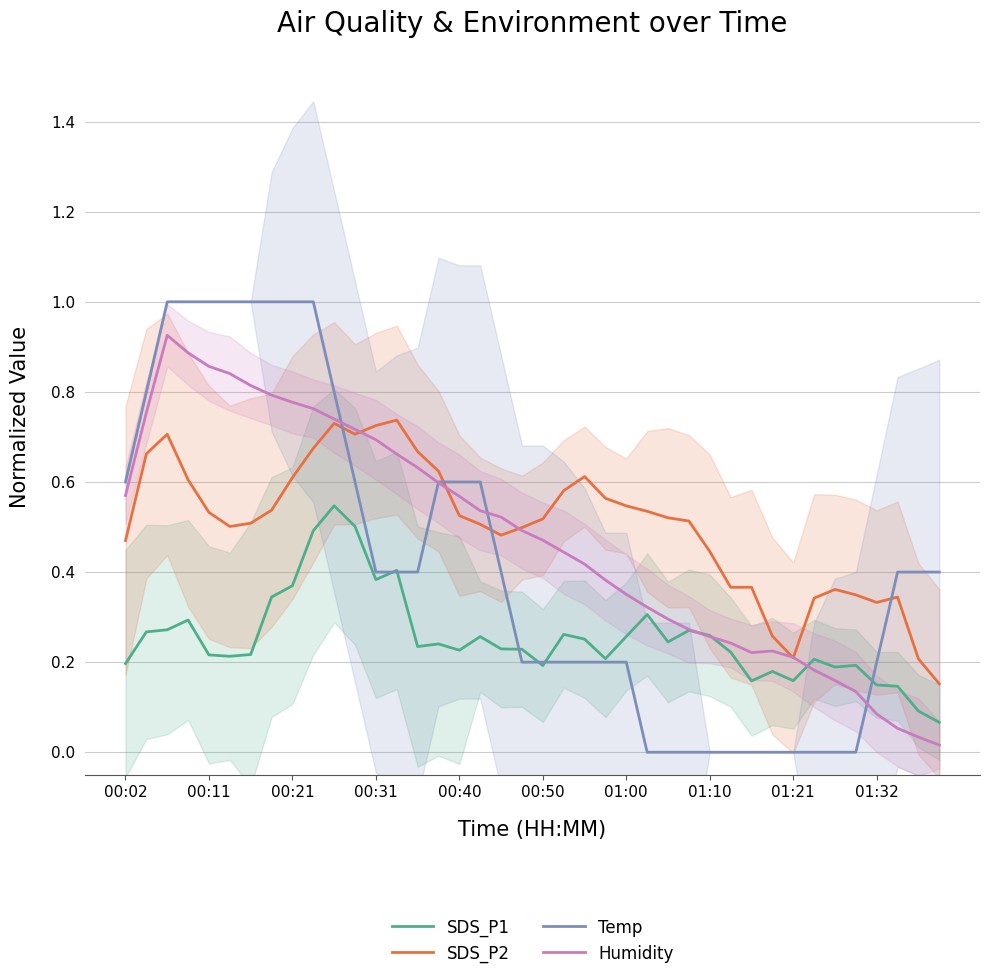

Which series ends up on top after the final intersection of Humidity and SDS_P2?

SDS_P2